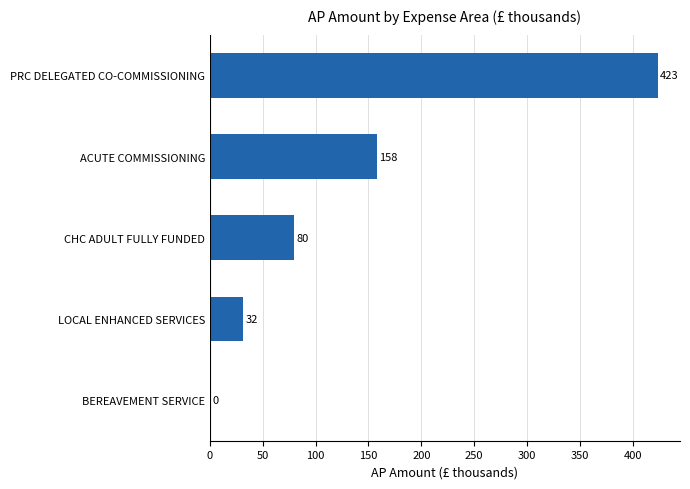

What is the maximum value shown in the chart?

423.5